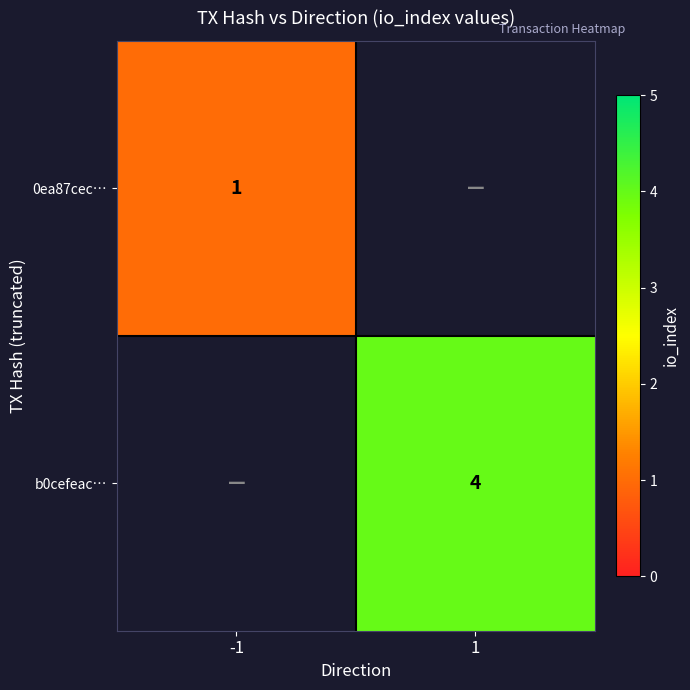

True or false: 0ea87cec… has a value of 0 at -1.

False